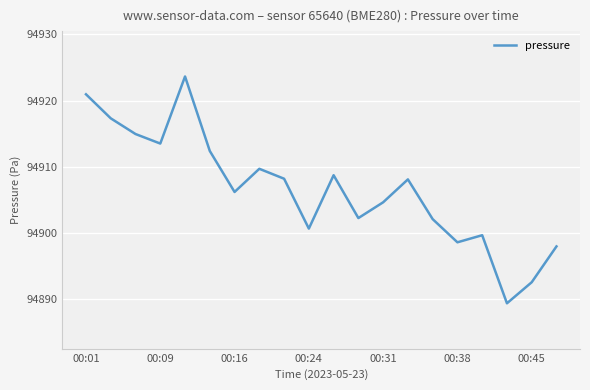

What is the maximum value shown in the chart?

94923.6